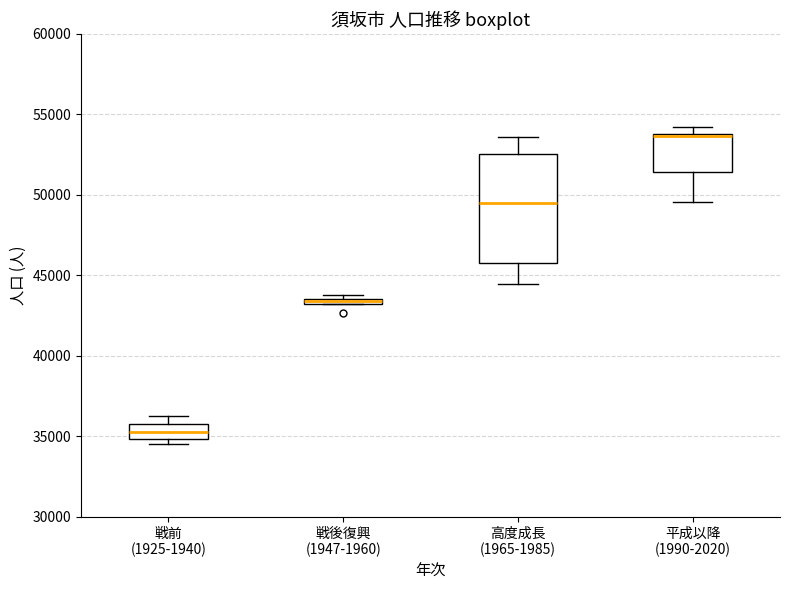

Comparing the boxes themselves (not the whiskers), which one is the tallest?

高度成長 (1965-1985)